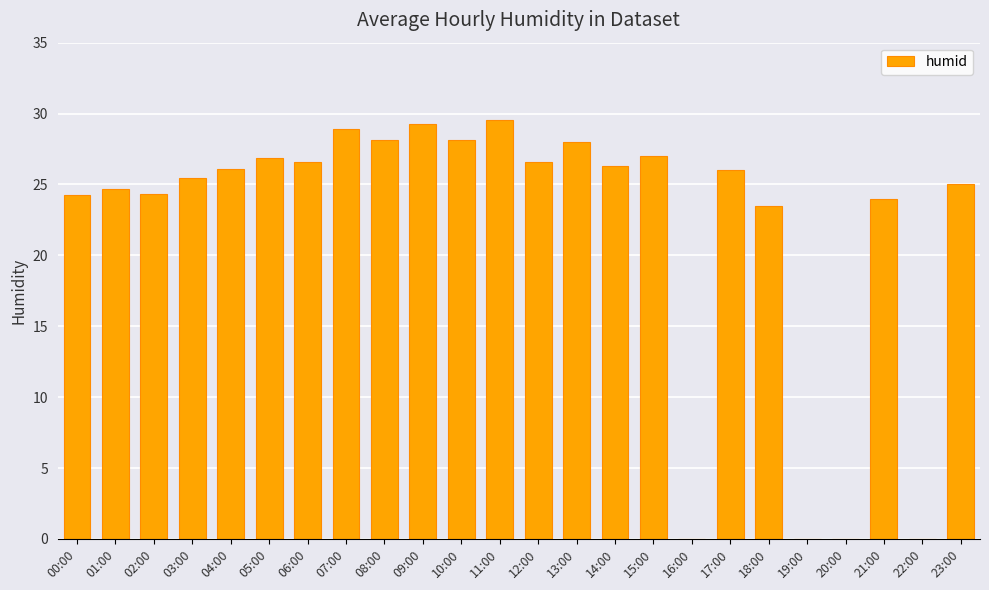

What is the sum of the values at 06:00 and 17:00?

52.6